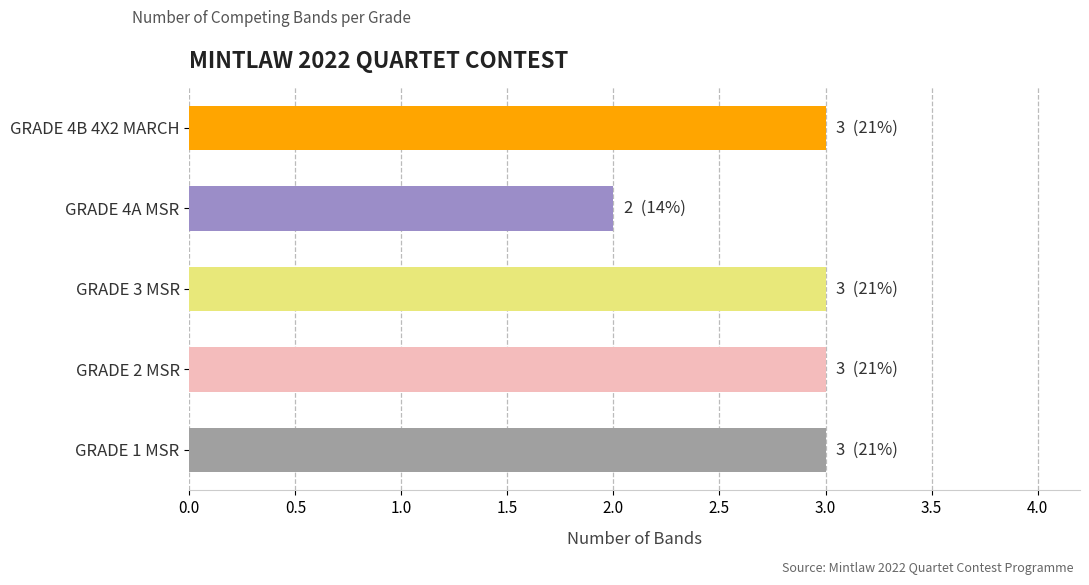

What is the sum of all values?

14